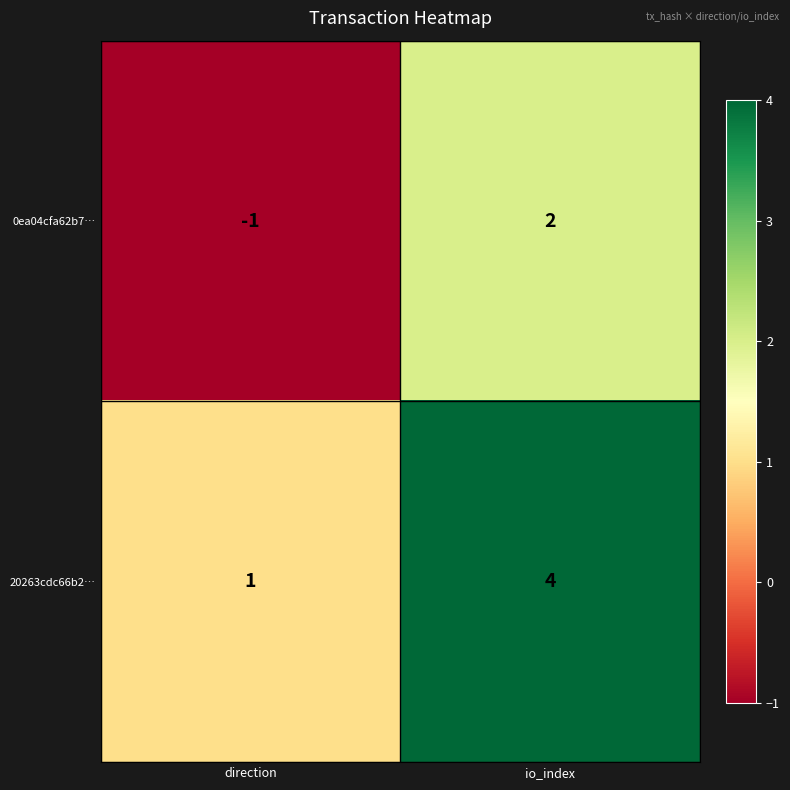

Rank the series at io_index from lowest to highest value.

0ea04cfa62b7…, 20263cdc66b2…